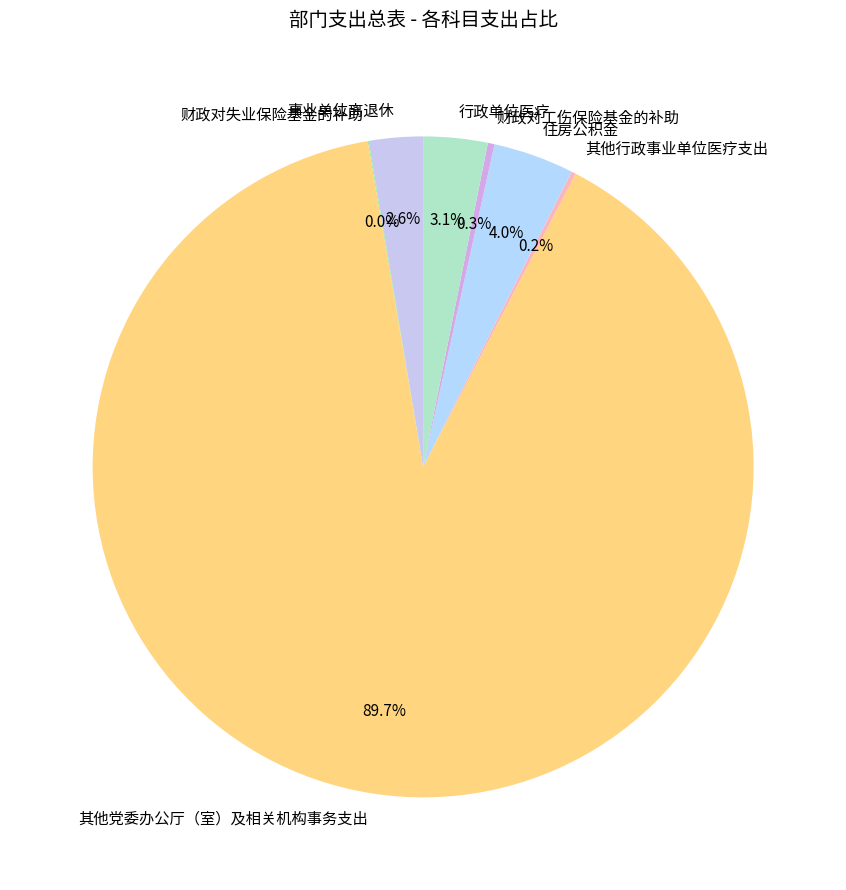

Is 事业单位离退休 the majority of the pie?

No